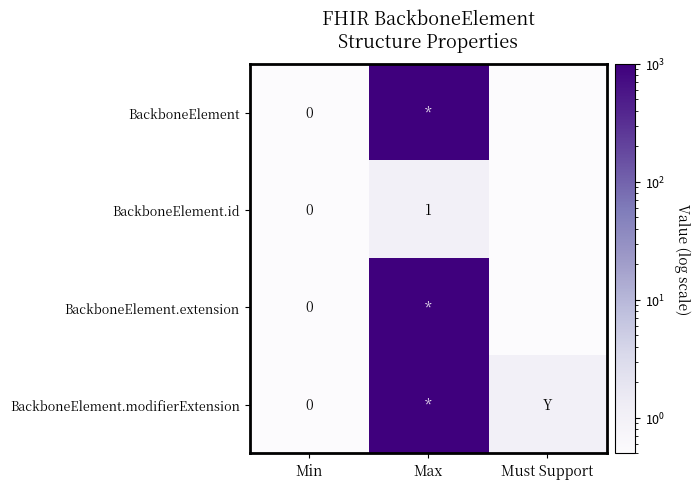

Between Must Support and Max, which is larger?

Max